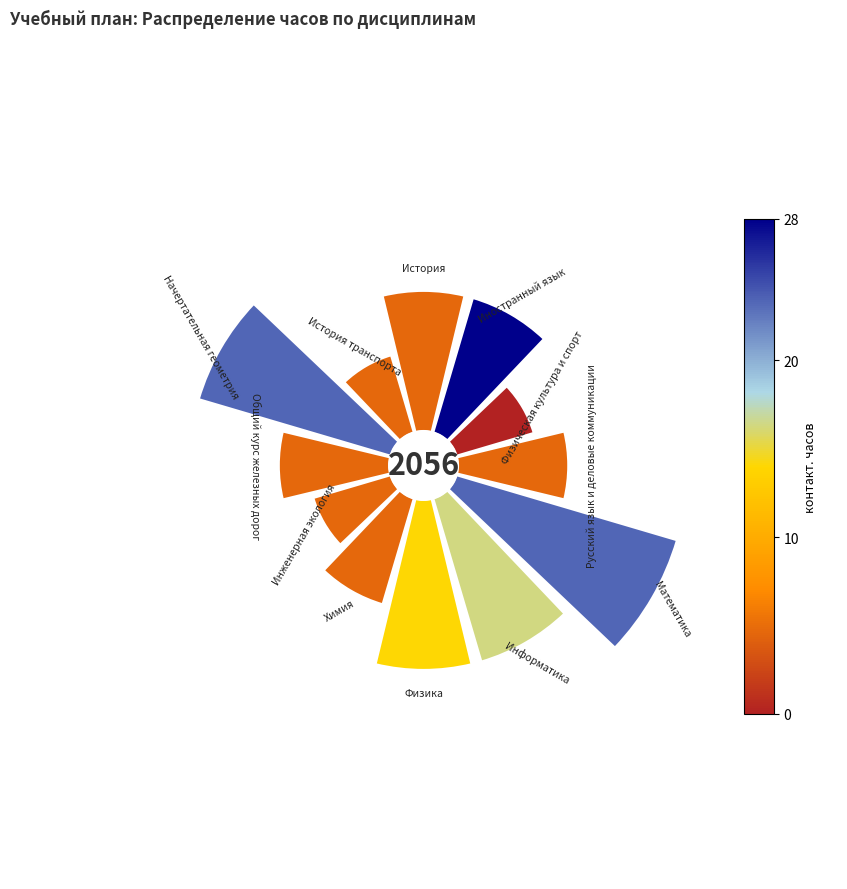

Count the number of slices in the pie.

12